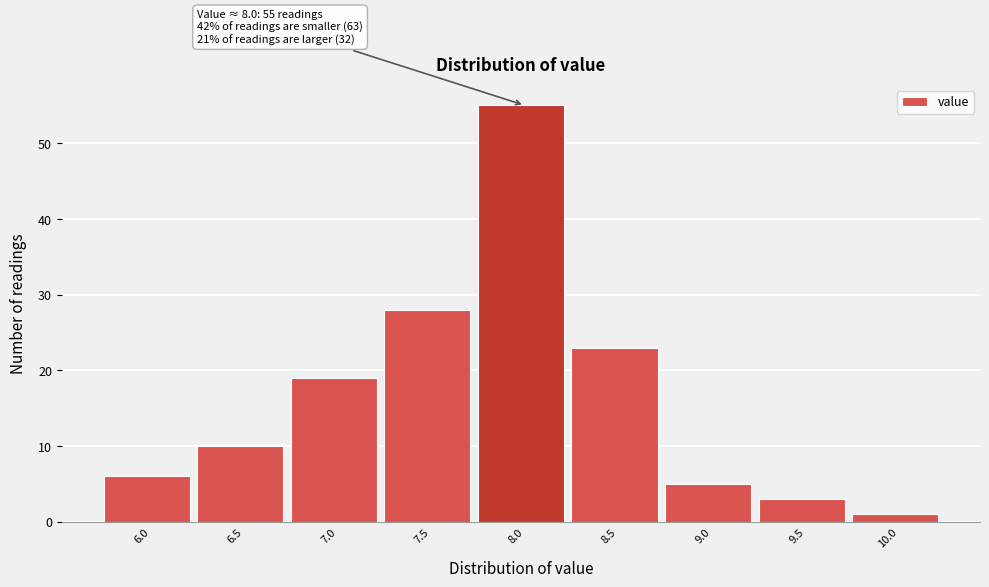

Reading left to right, what are all the values shown in this chart?

6.0=6	6.5=10	7.0=19	7.5=28	8.0=55	8.5=23	9.0=5	9.5=3	10.0=1